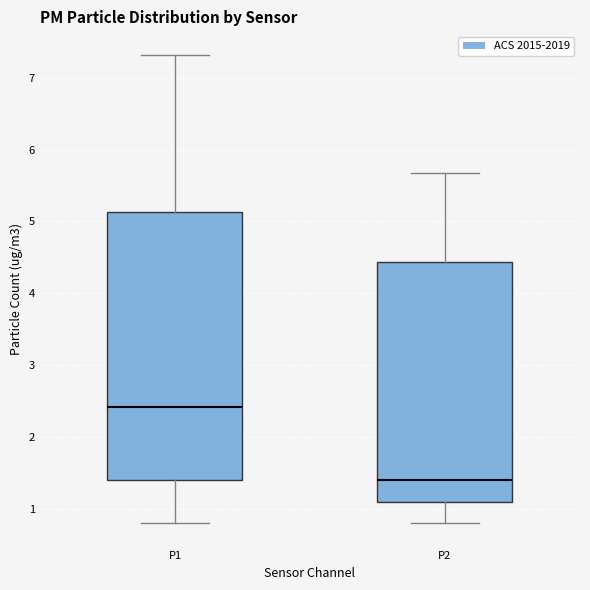

Which box has the lowest median line?

P2